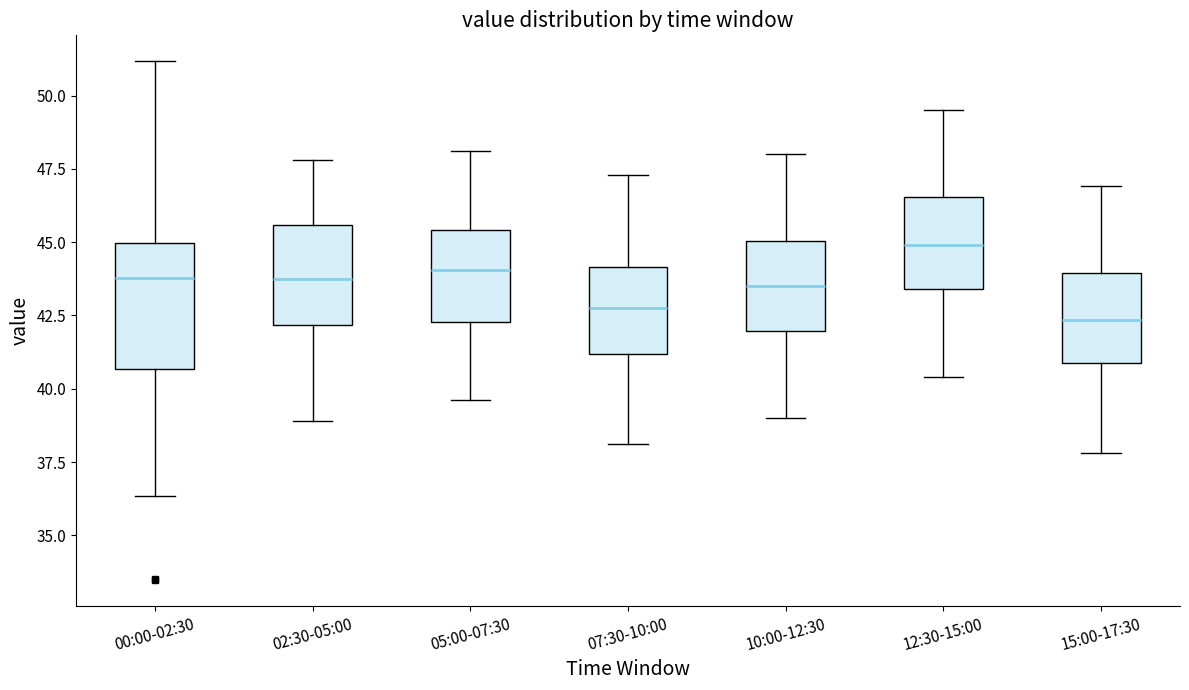

Where does the upper whisker of the box for 15:00-17:30 end on the y-axis? The values are not printed on the chart, so give them approximately, as read against the axis.

47.0